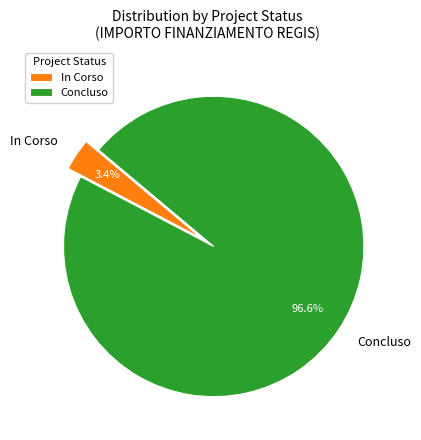

Rank the categories by value from highest to lowest.

Concluso, In Corso